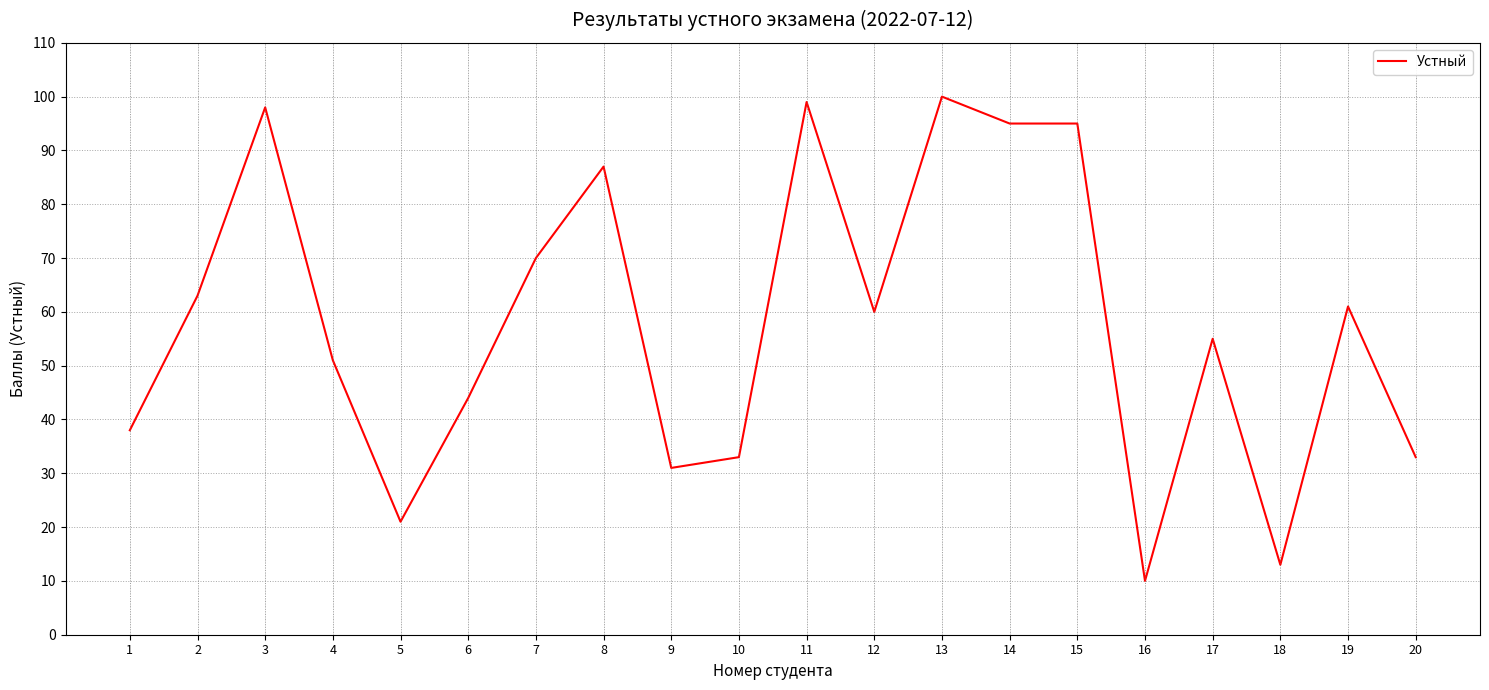

Which label corresponds to the largest value in the chart?

13